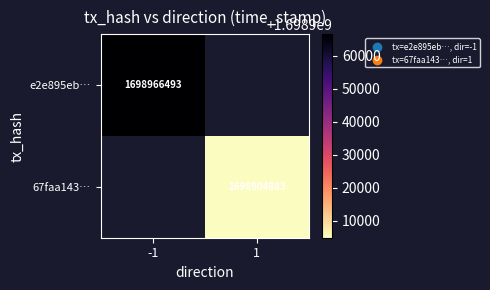

True or false: 67faa143… has a value of 1698904883 at 1.

True